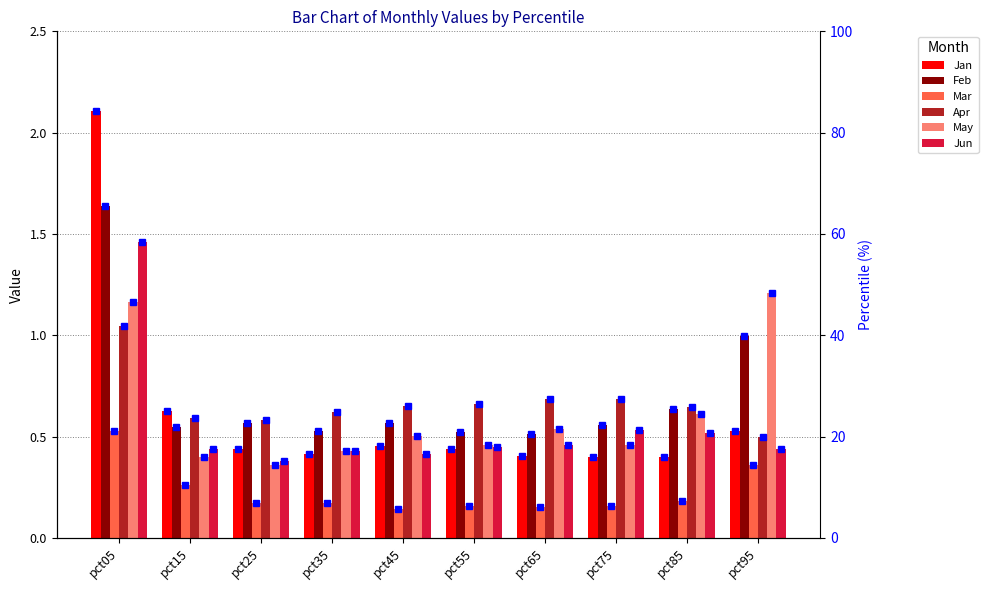

Reading left to right, transcribe all the data shown in this chart.

Jan: pct05=2.1	pct15=0.6	pct25=0.4	pct35=0.4	pct45=0.5	pct55=0.4	pct65=0.4	pct75=0.4	pct85=0.4	pct95=0.5
Feb: pct05=1.6	pct15=0.5	pct25=0.6	pct35=0.5	pct45=0.6	pct55=0.5	pct65=0.5	pct75=0.6	pct85=0.6	pct95=1.0
Mar: pct05=0.5	pct15=0.3	pct25=0.2	pct35=0.2	pct45=0.1	pct55=0.2	pct65=0.2	pct75=0.2	pct85=0.2	pct95=0.4
Apr: pct05=1.0	pct15=0.6	pct25=0.6	pct35=0.6	pct45=0.7	pct55=0.7	pct65=0.7	pct75=0.7	pct85=0.6	pct95=0.5
May: pct05=1.2	pct15=0.4	pct25=0.4	pct35=0.4	pct45=0.5	pct55=0.5	pct65=0.5	pct75=0.5	pct85=0.6	pct95=1.2
Jun: pct05=1.5	pct15=0.4	pct25=0.4	pct35=0.4	pct45=0.4	pct55=0.4	pct65=0.5	pct75=0.5	pct85=0.5	pct95=0.4